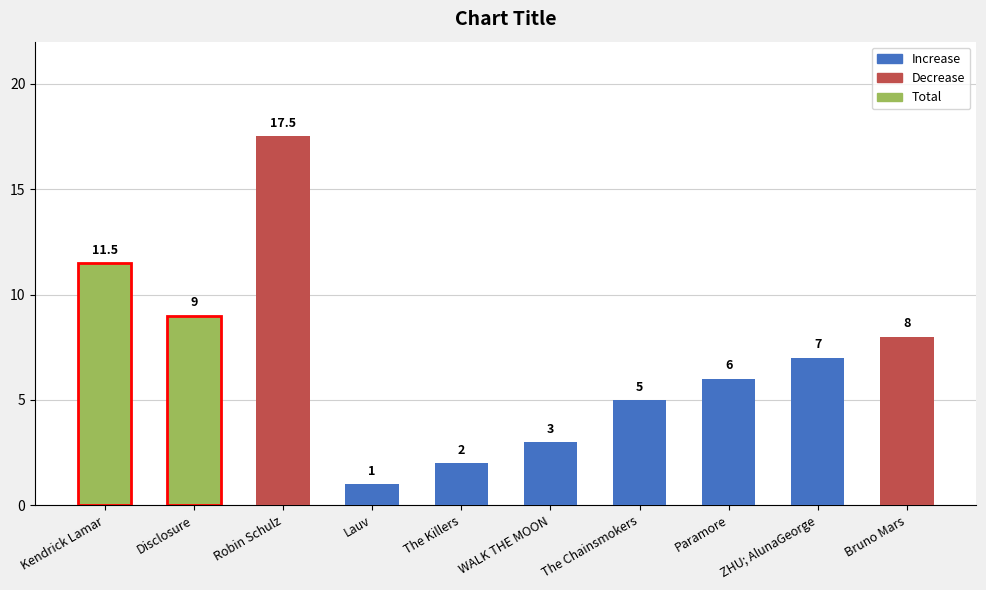

At which label does Avg Position reach its minimum?

Lauv